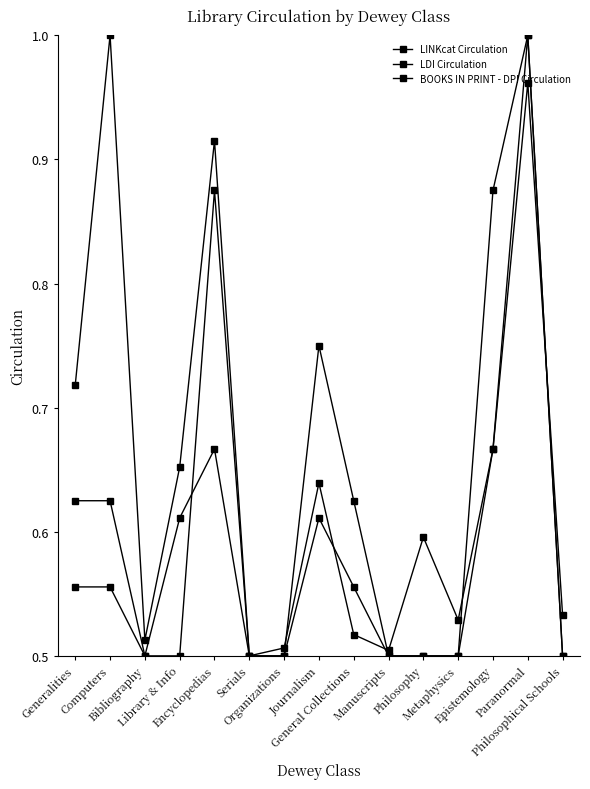

Count the LDI Circulation values in the range 0 to 1.

15